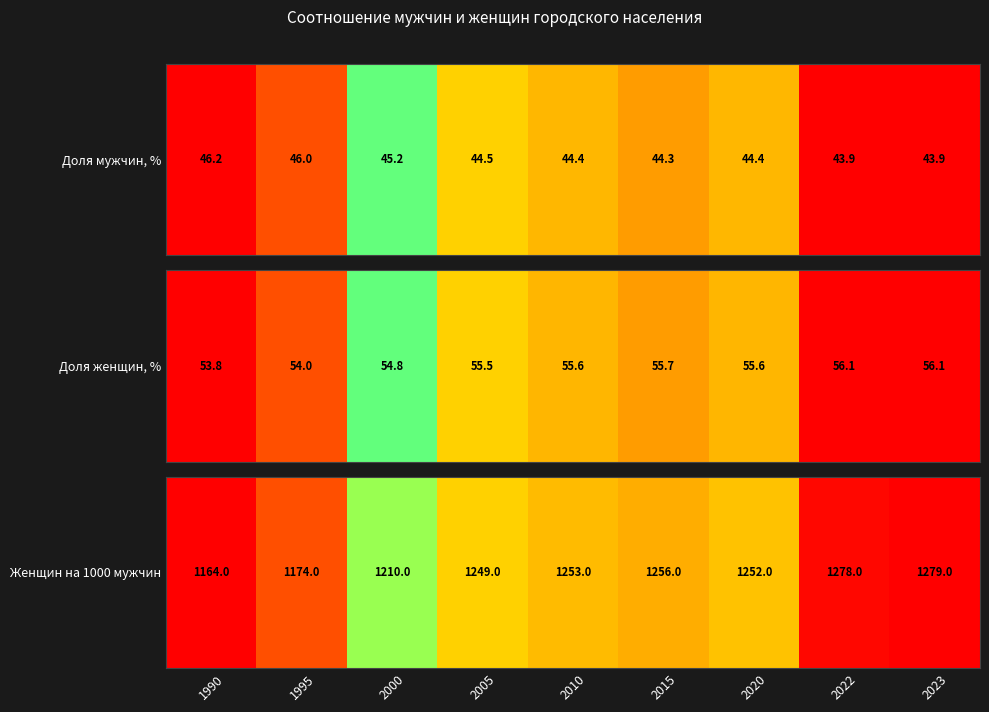

List the labels in order of value, largest first.

2023, 2022, 2015, 2010, 2020, 2005, 2000, 1995, 1990